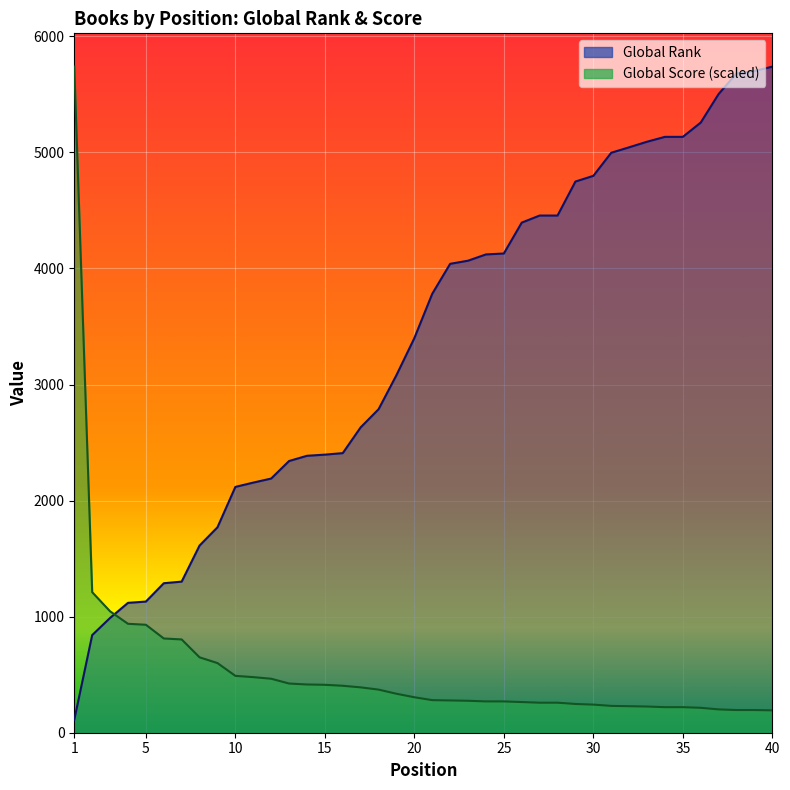

Reading left to right, extract all data points from this chart.

Global Rank: 1=112.0	2=841.0	3=989.0	4=1119.0	5=1130.0	6=1288.0	7=1302.0	8=1613.0	9=1770.0	10=2118.0	11=2155.0	12=2190.0	13=2341.0	14=2386.0	15=2396.0	16=2409.0	17=2631.0	18=2787.0	19=3081.0	20=3400.0	21=3782.0	22=4040.0	23=4067.0	24=4121.0	25=4129.0	26=4395.0	27=4456.0	28=4456.0	29=4749.0	30=4798.0	31=4997.0	32=5044.0	33=5092.0	34=5134.0	35=5134.0	36=5257.0	37=5503.0	38=5681.0	39=5701.0	40=5739.0
Global Score: 1=5739.0	2=1211.1	3=1046.0	4=938.6	5=930.4	6=812.0	7=803.7	8=649.6	9=600.0	10=489.9	11=478.9	12=465.2	13=423.9	14=415.6	15=412.9	16=404.6	17=390.9	18=371.6	19=335.8	20=305.5	21=280.8	22=278.0	23=275.3	24=269.7	25=269.7	26=264.2	27=258.7	28=258.7	29=247.7	30=242.2	31=231.2	32=228.5	33=225.7	34=220.2	35=220.2	36=214.7	37=200.9	38=195.4	39=195.4	40=192.7